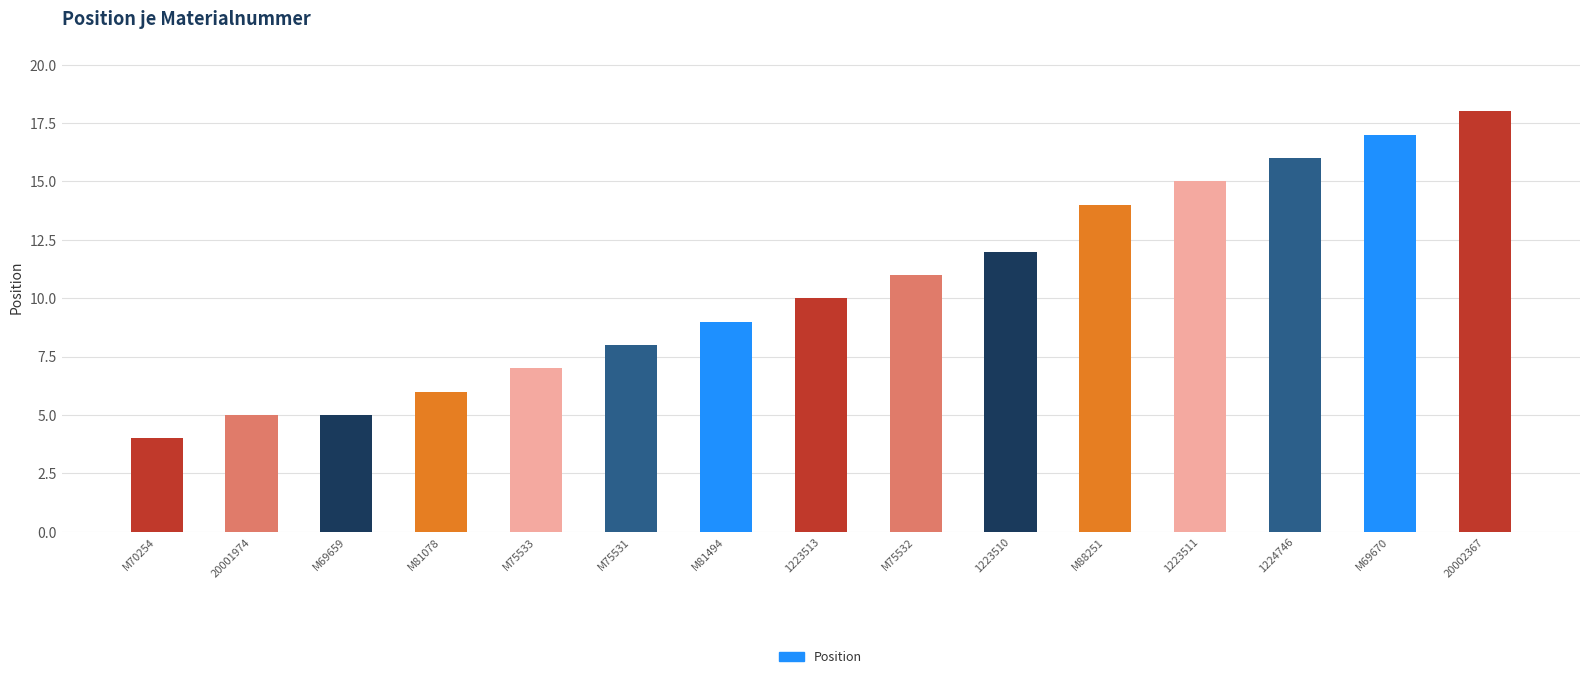

What is the minimum value shown in the chart?

4